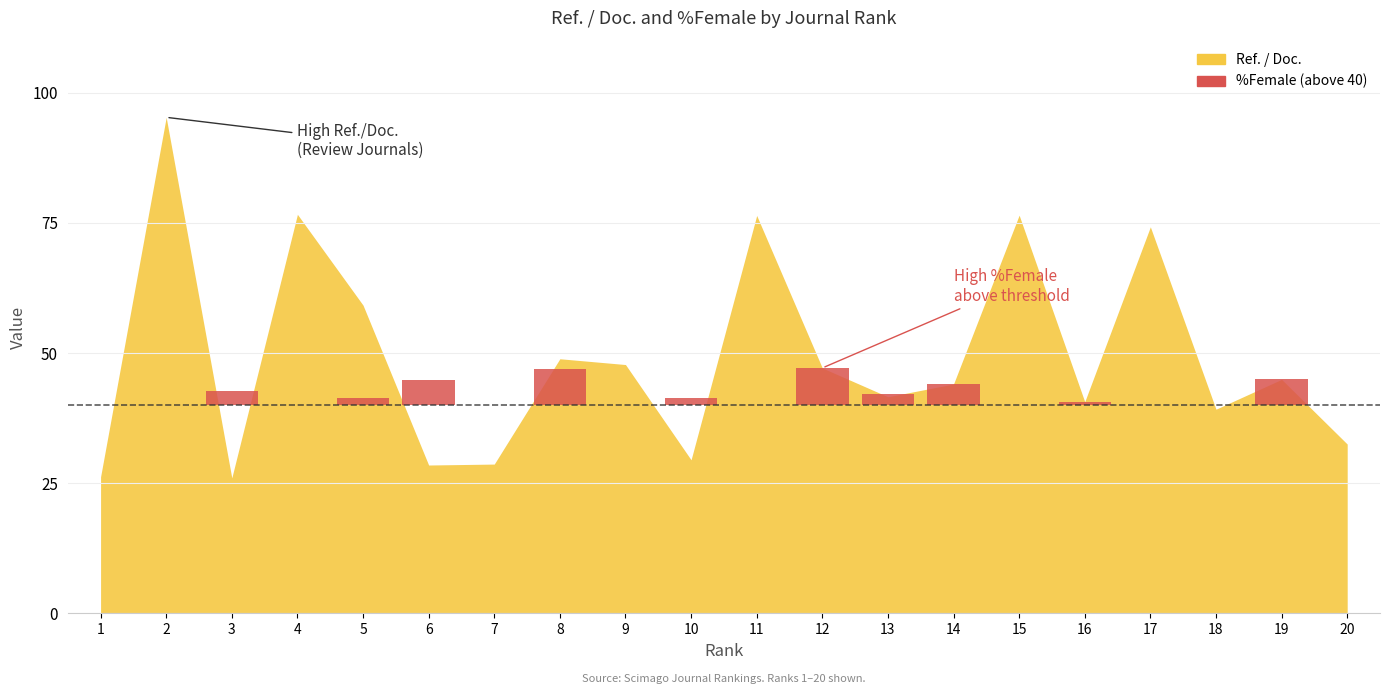

The value of Ref. / Doc. at 8 is 66.8. True or false?

False